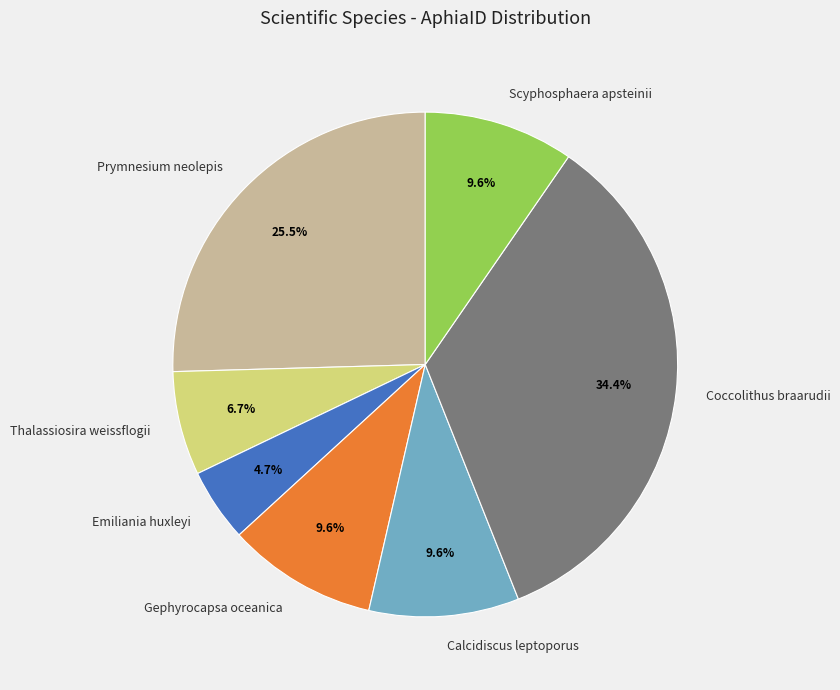

To the nearest percent, what is the combined percentage of Emiliania huxleyi and Coccolithus braarudii?

39%